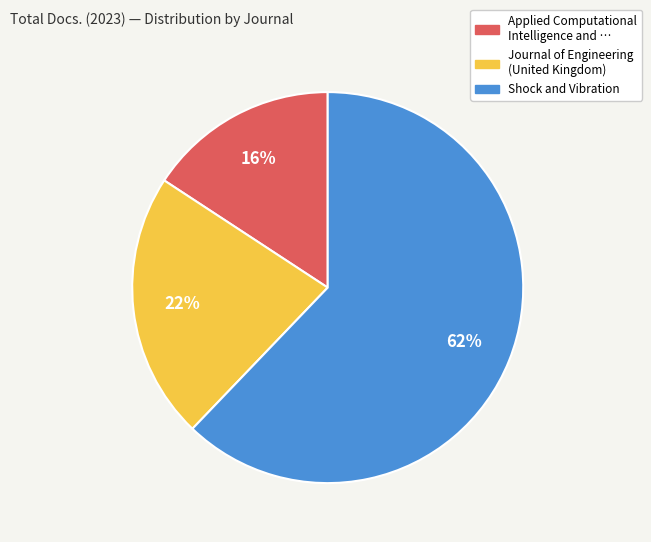

To the nearest percent, what is the difference between the largest and smallest slice percentages?

46%